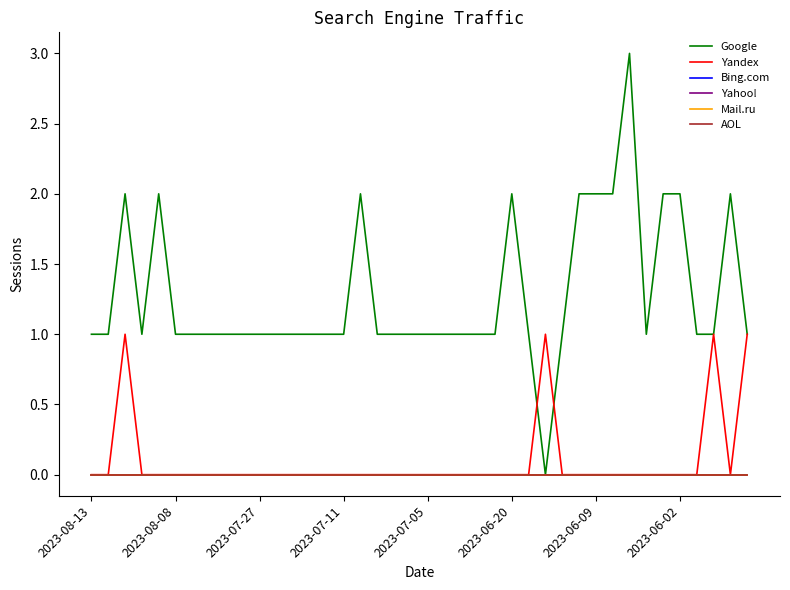

How many lines are shown in the chart?

6